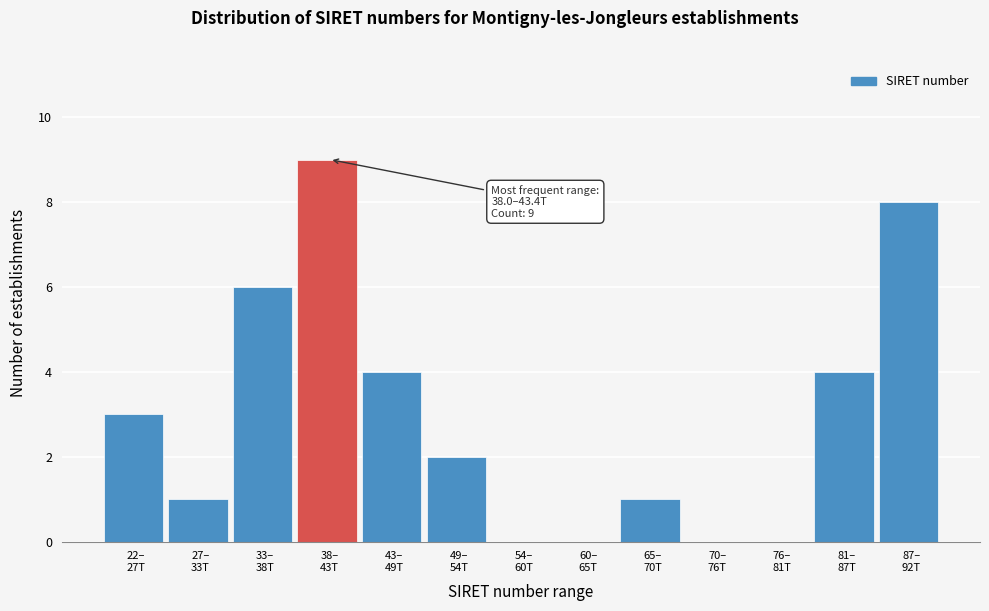

What is the sum of all values?

38